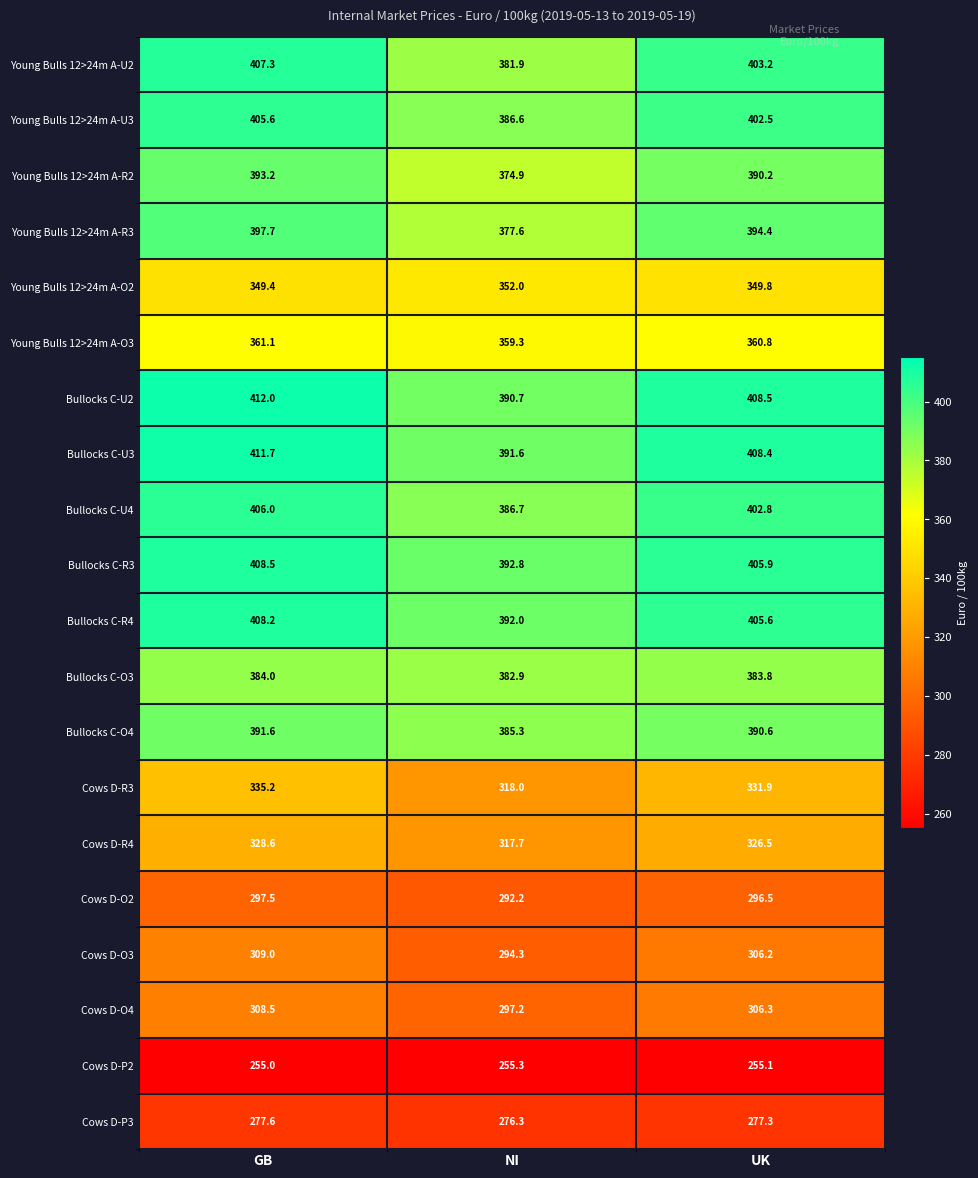

At which category does the chart reach its minimum across all series?

GB